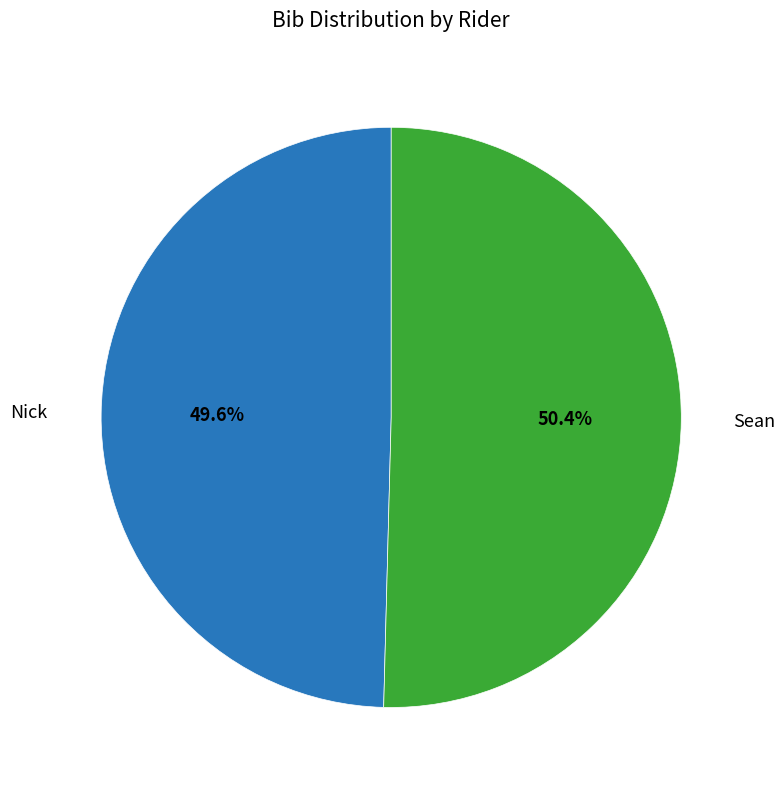

What is the ratio of the value at Nick to the value at Sean?

1.0